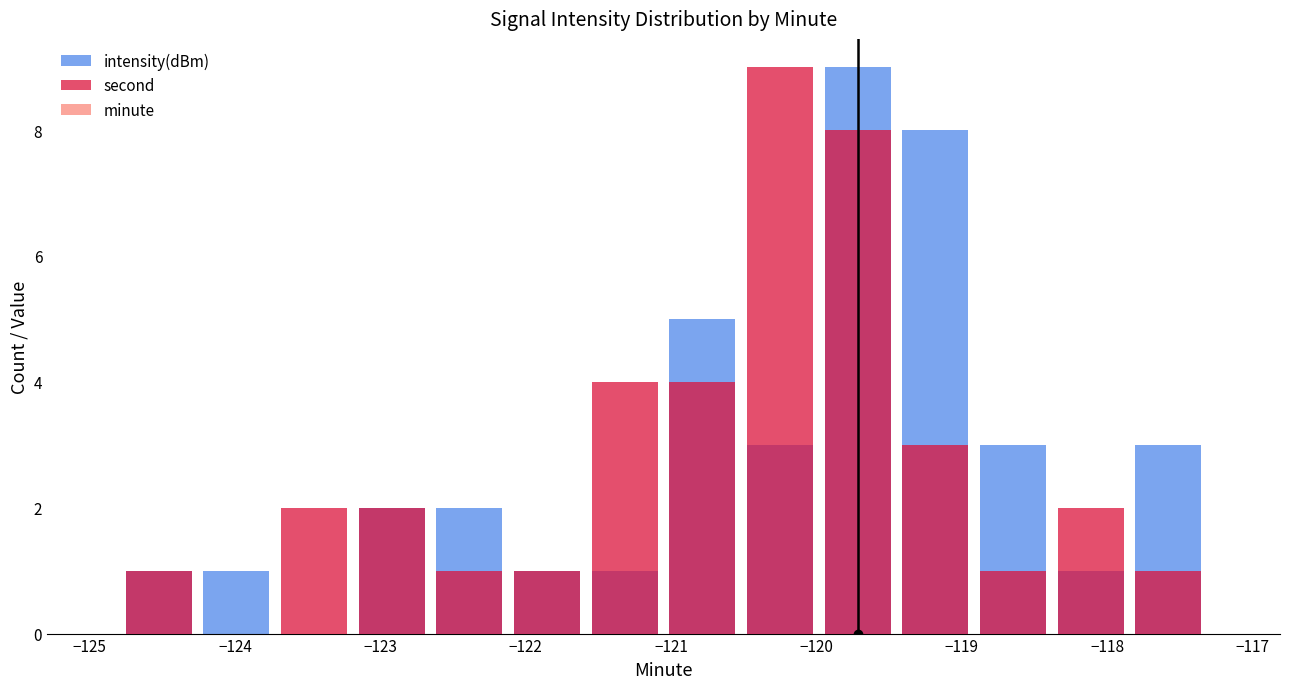

What are all the series names shown in the legend?

intensity(dBm), second, minute